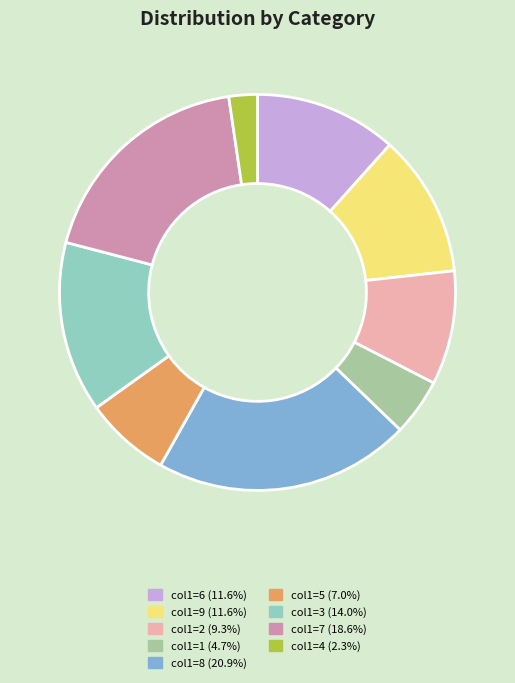

Is there a majority slice in this chart?

No